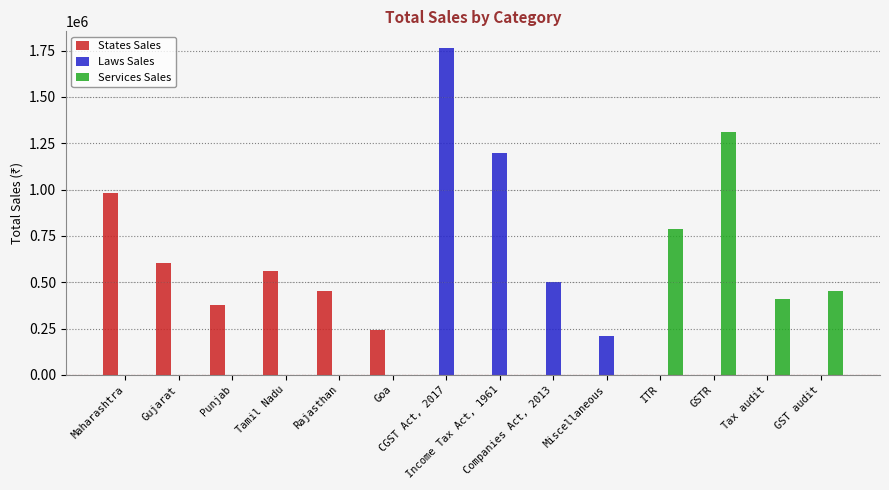

Which series has the largest range (max minus min)?

Laws Sales